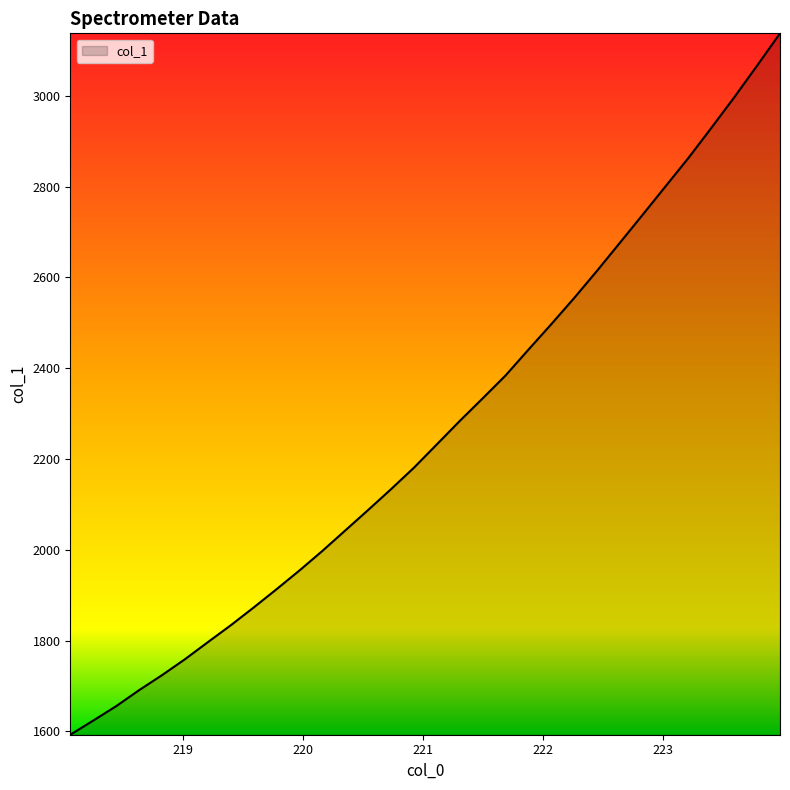

What is the difference between the maximum and minimum values?

1545.0